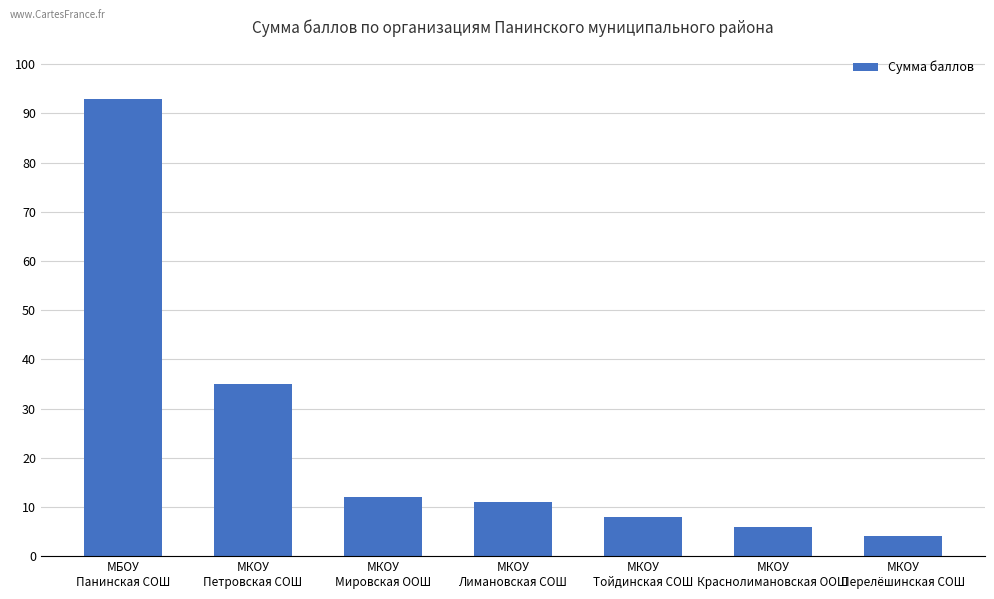

What is the difference between the maximum and minimum values?

89